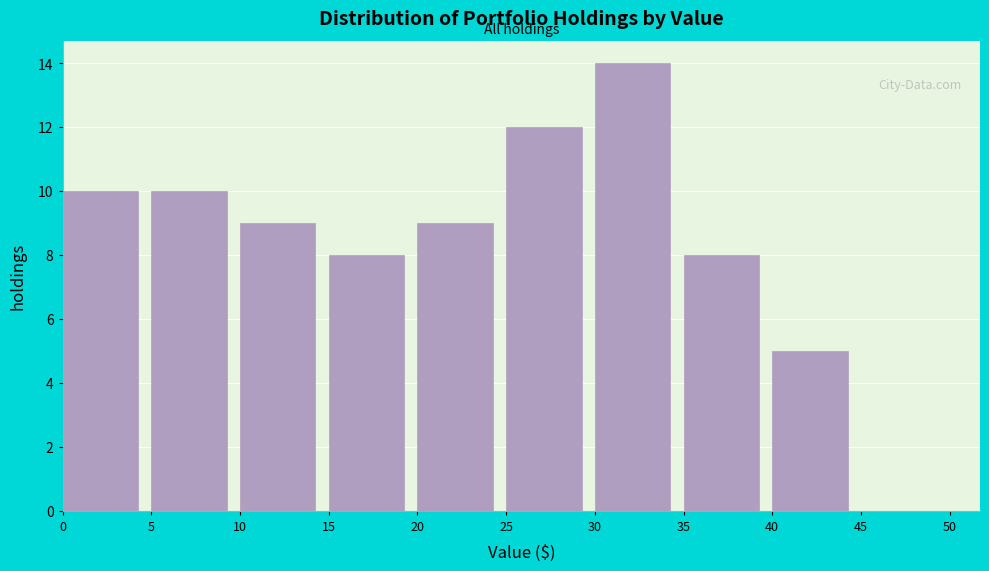

How tall is the bar that spans 30 to 35 on the x-axis? The values are not printed on the chart, so give them approximately, as read against the axis.

14